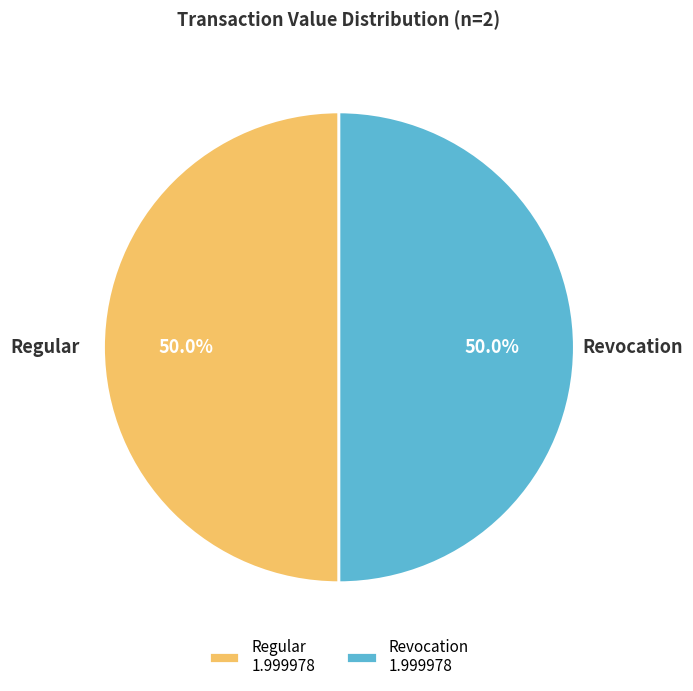

To the nearest percent, what is the difference between the Regular and Revocation slice percentages?

0%